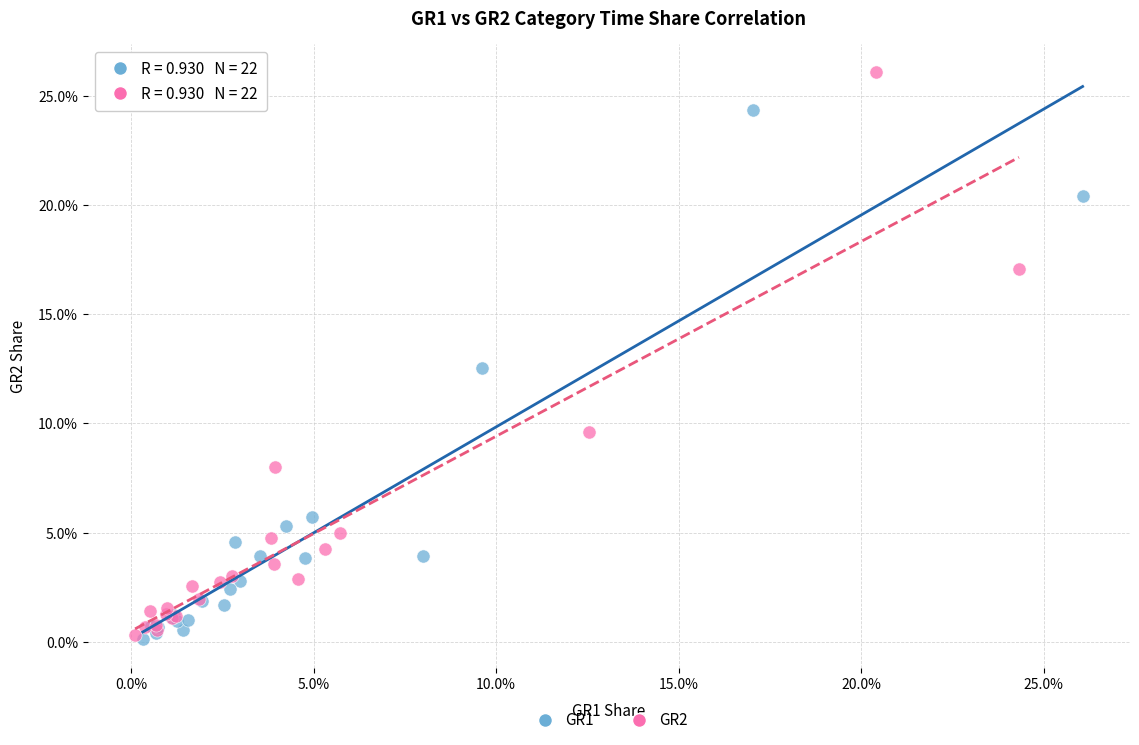

What are all the series names shown in the legend?

GR1, GR2